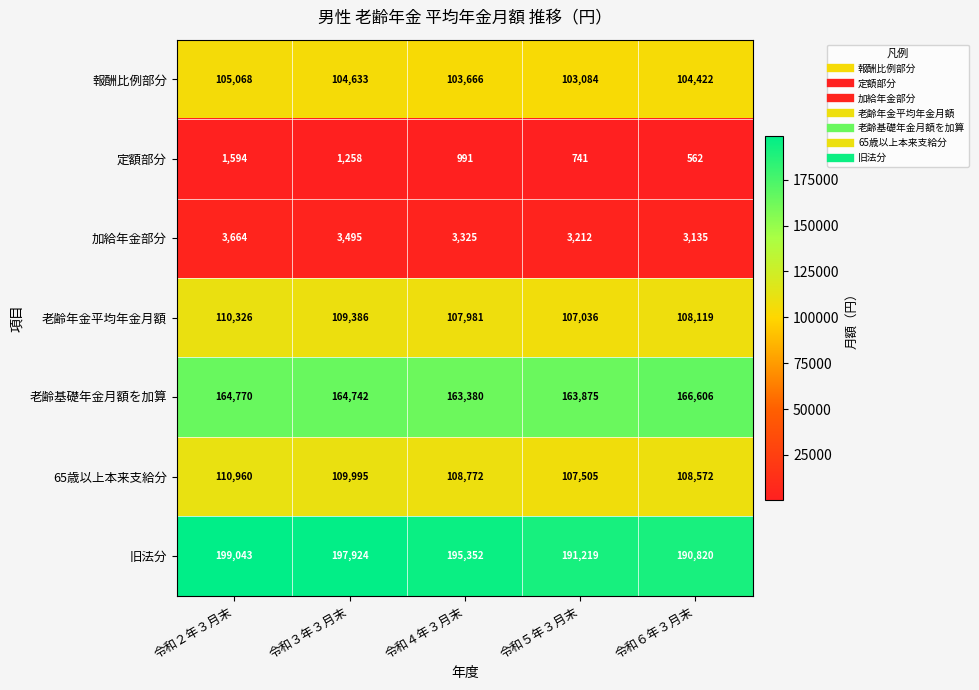

What is the average value of the 定額部分 series?

1029